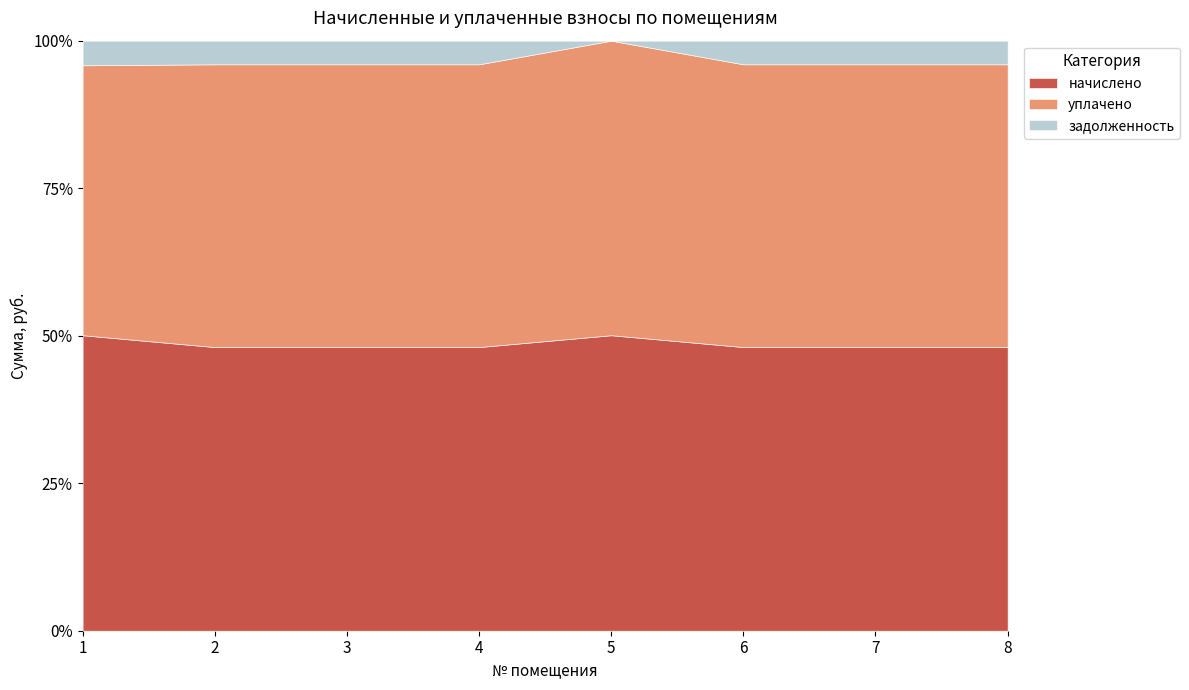

Rank the categories by начислено value from highest to lowest.

8, 4, 7, 1, 6, 3, 2, 5